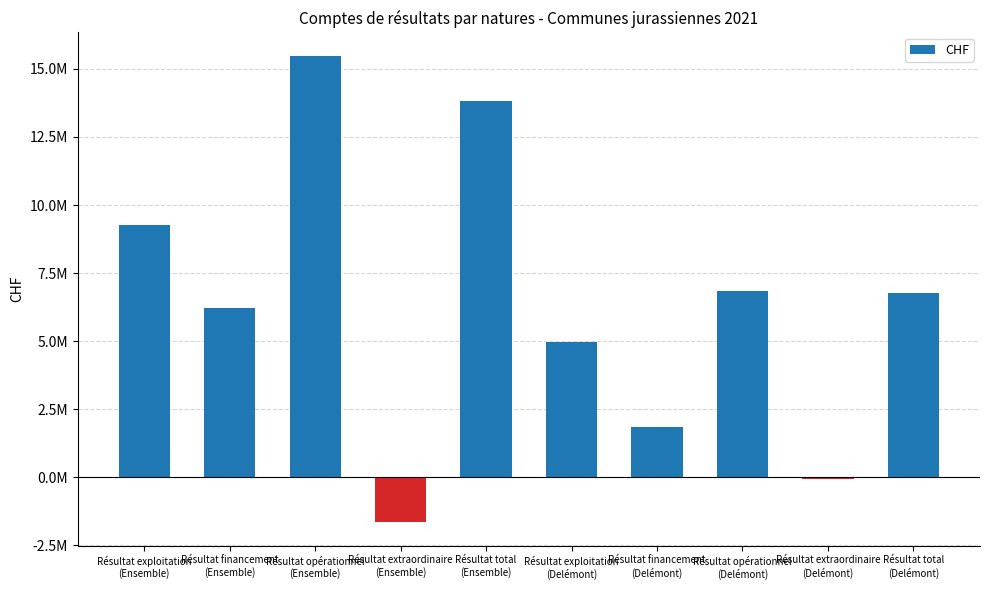

The chart shows a value of 6220064.8 at Résultat financement
(Ensemble). True or false?

True